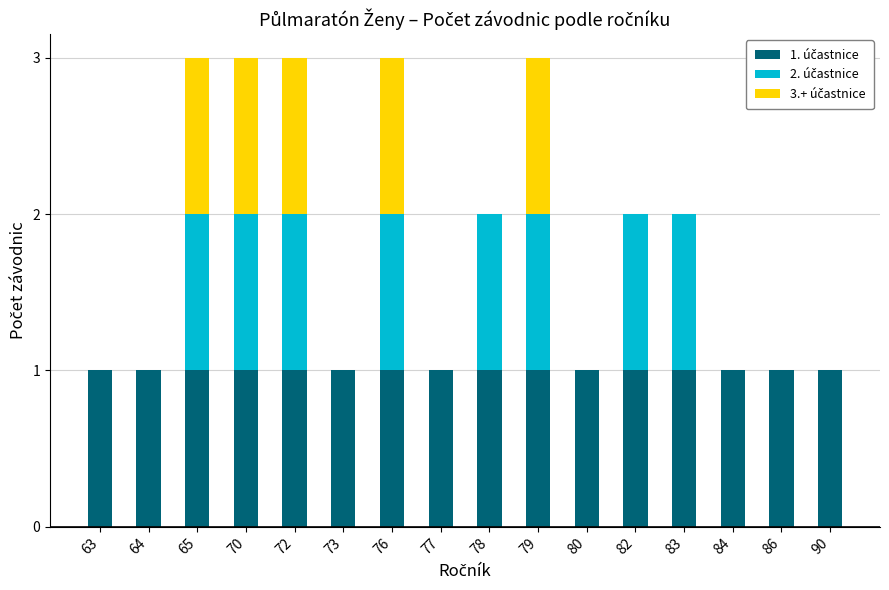

What is the sum of all 2. účastnice values?

8